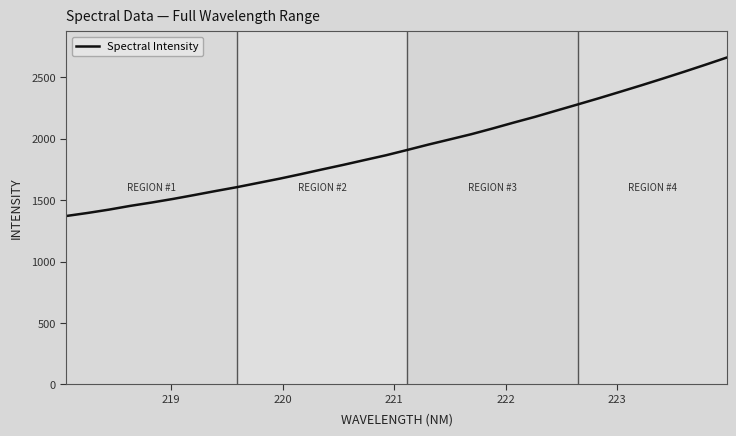

What is the smallest value displayed?

1370.9